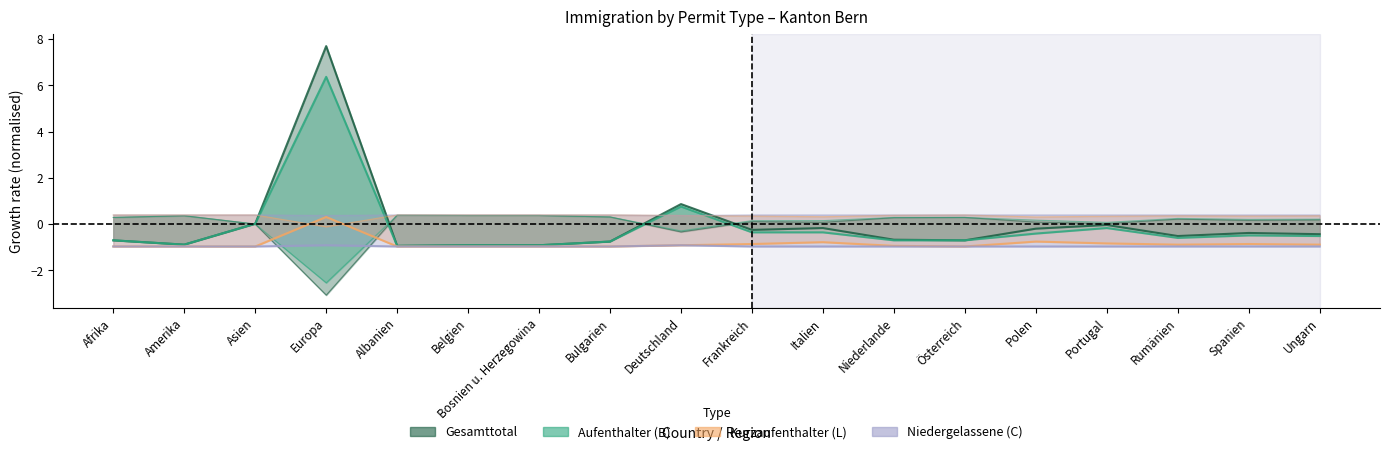

True or false: Kurzaufenthalter (L) Total has a value of -1.4 at Italien.

False